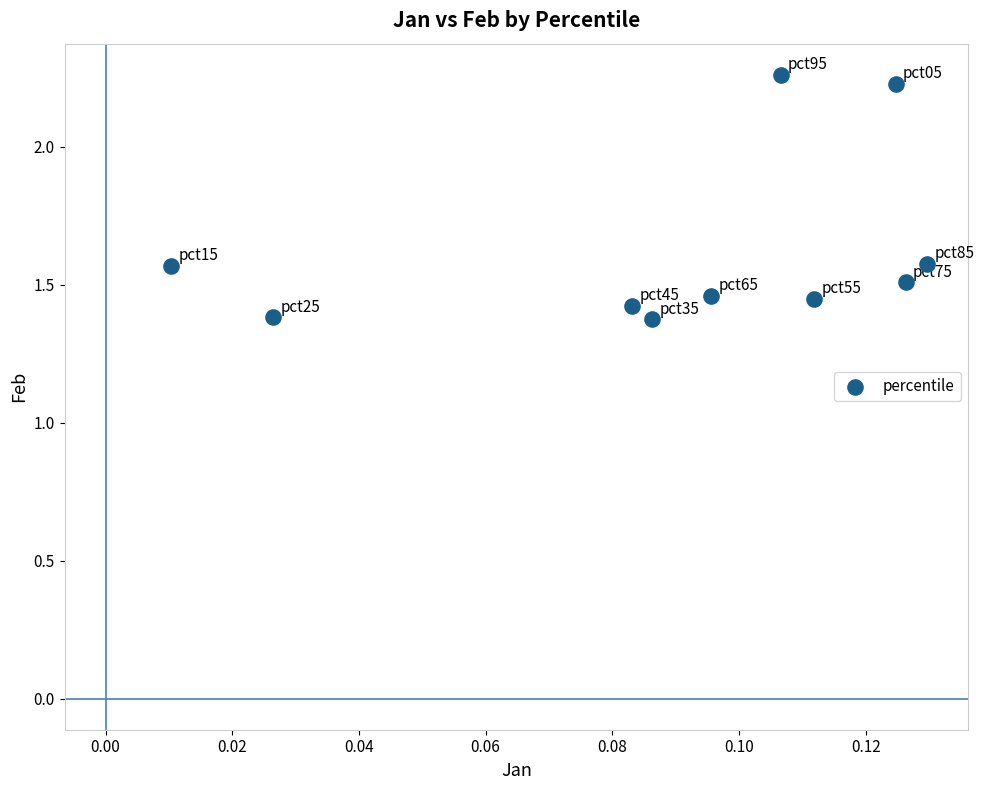

What is the range of Y values (max minus min)?

0.9